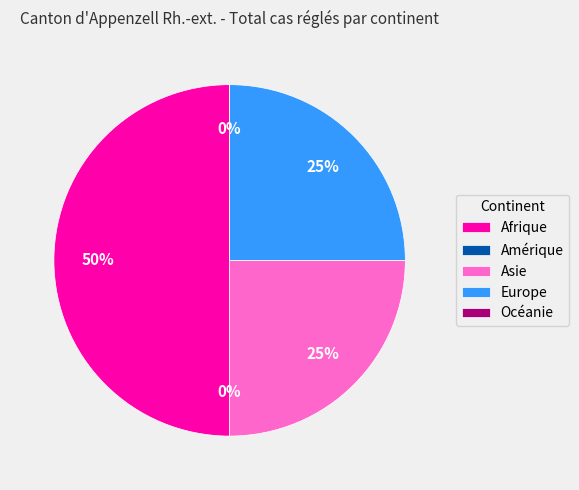

How many slices are in this pie chart?

5